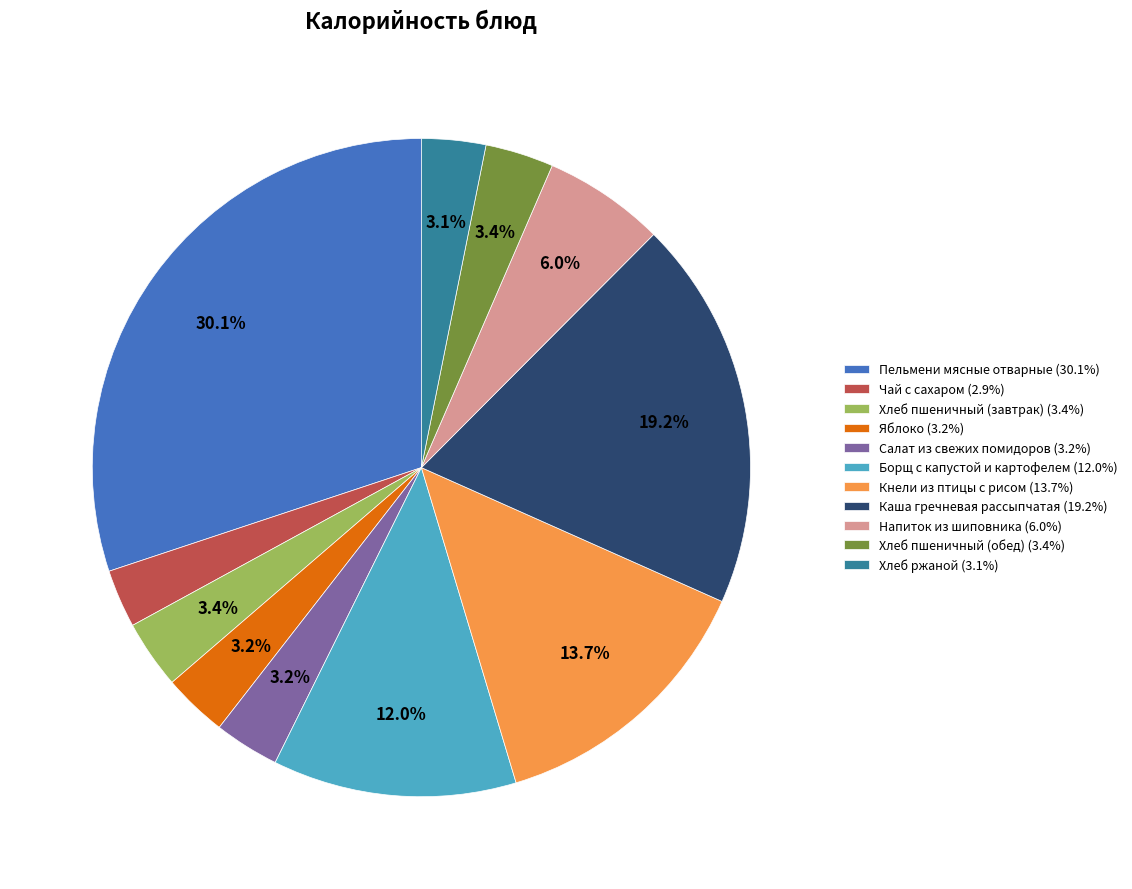

Combined, what portion of the pie is Салат из свежих помидоров and Хлеб пшеничный (завтрак)?

6.6%